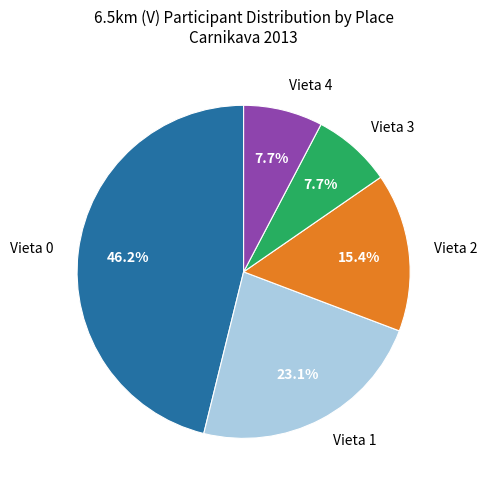

Which category has the biggest portion of the pie?

Vieta 0